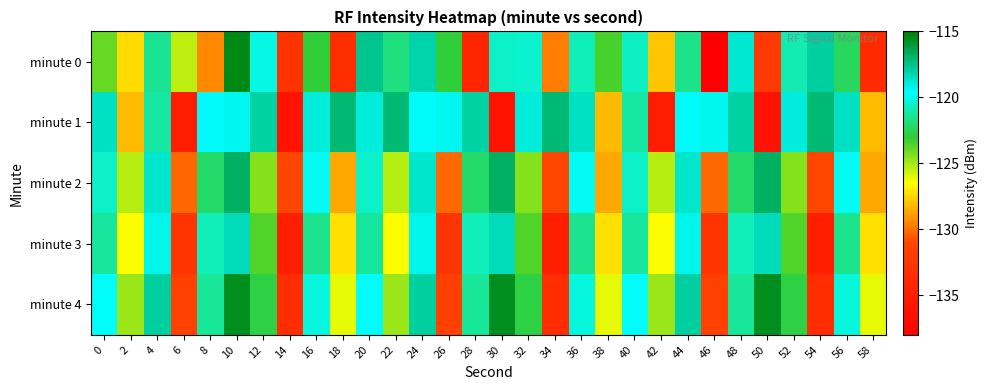

Reading left to right, list all the values displayed in this chart.

minute 0: 0=-123.9	2=-127.3	4=-121.4	6=-125.3	8=-129.5	10=-115.4	12=-120.1	14=-132.8	16=-122.9	18=-133.2	20=-117.5	22=-121.8	24=-118.1	26=-123.0	28=-134.2	30=-120.5	32=-120.4	34=-129.7	36=-120.8	38=-123.4	40=-120.6	42=-127.8	44=-121.6	46=-137.9	48=-118.8	50=-132.1	52=-120.9	54=-118.0	56=-122.3	58=-133.8
minute 1: 0=-118.5	2=-128.2	4=-121.2	6=-135.1	8=-119.6	10=-119.3	12=-118.0	14=-136.1	16=-119.0	18=-117.1	20=-119.0	22=-117.1	24=-119.6	26=-119.3	28=-118.0	30=-136.1	32=-119.0	34=-117.1	36=-118.5	38=-128.2	40=-121.2	42=-135.1	44=-119.6	46=-119.3	48=-118.0	50=-136.1	52=-119.0	54=-117.1	56=-118.5	58=-128.2
minute 2: 0=-120.5	2=-125.3	4=-118.7	6=-130.2	8=-122.1	10=-116.8	12=-124.5	14=-131.0	16=-119.8	18=-128.6	20=-120.5	22=-125.3	24=-118.7	26=-130.2	28=-122.1	30=-116.8	32=-124.5	34=-131.0	36=-119.8	38=-128.6	40=-120.5	42=-125.3	44=-118.7	46=-130.2	48=-122.1	50=-116.8	52=-124.5	54=-131.0	56=-119.8	58=-128.6
minute 3: 0=-121.2	2=-126.5	4=-119.3	6=-132.7	8=-120.8	10=-118.4	12=-123.6	14=-134.9	16=-121.5	18=-127.3	20=-121.2	22=-126.5	24=-119.3	26=-132.7	28=-120.8	30=-118.4	32=-123.6	34=-134.9	36=-121.5	38=-127.3	40=-121.2	42=-126.5	44=-119.3	46=-132.7	48=-120.8	50=-118.4	52=-123.6	54=-134.9	56=-121.5	58=-127.3
minute 4: 0=-119.7	2=-124.8	4=-117.9	6=-131.5	8=-121.3	10=-115.6	12=-122.8	14=-133.4	16=-120.2	18=-126.1	20=-119.7	22=-124.8	24=-117.9	26=-131.5	28=-121.3	30=-115.6	32=-122.8	34=-133.4	36=-120.2	38=-126.1	40=-119.7	42=-124.8	44=-117.9	46=-131.5	48=-121.3	50=-115.6	52=-122.8	54=-133.4	56=-120.2	58=-126.1